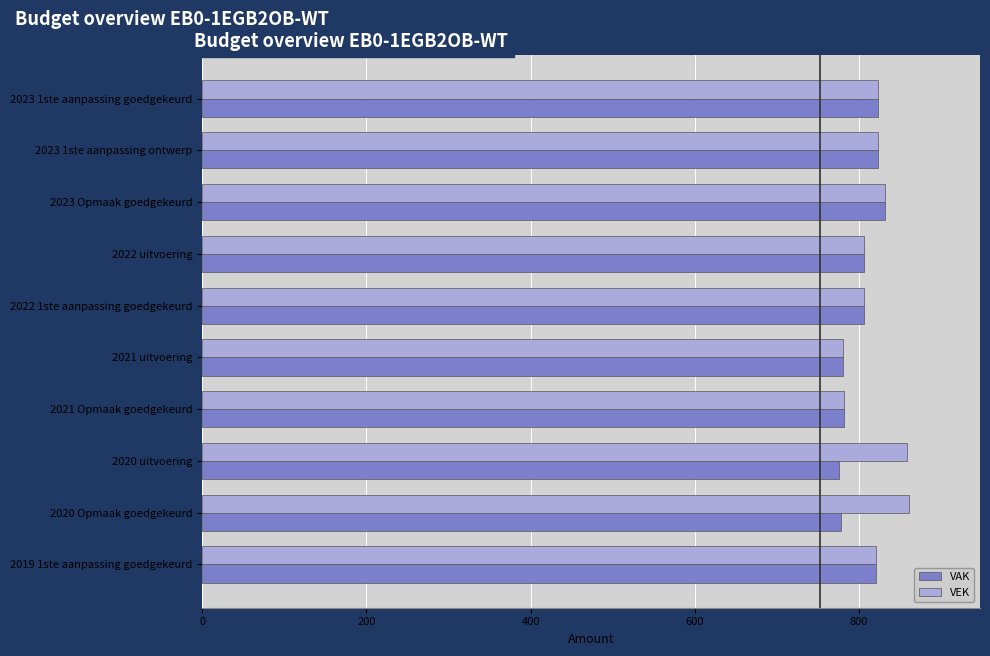

What is the minimum value for VAK?

776